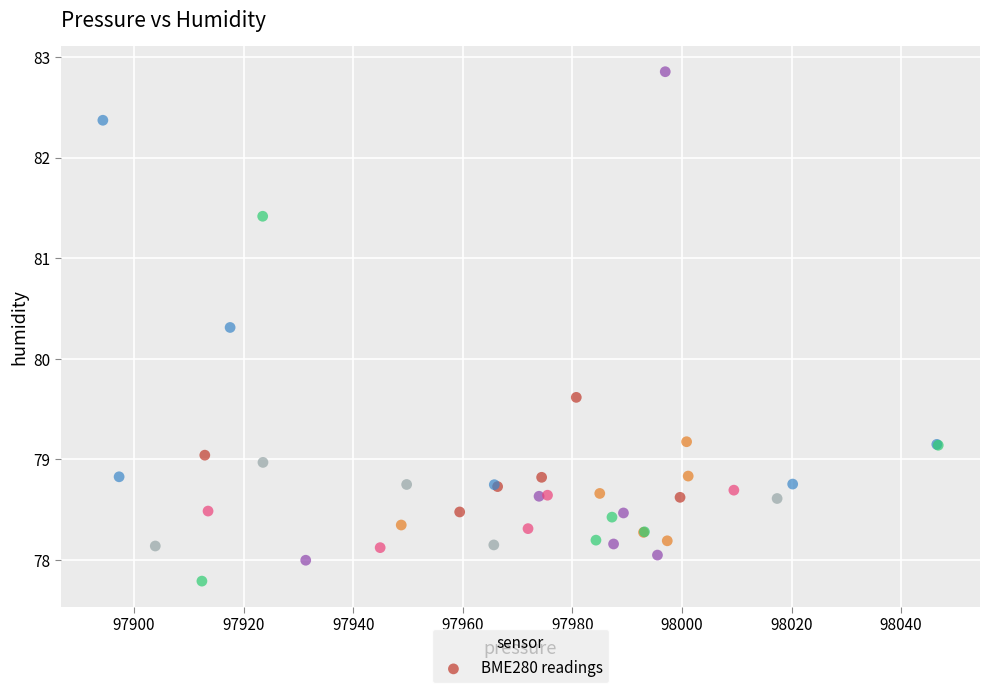

What Y value in the scatter plot is closest to 80?

80.3